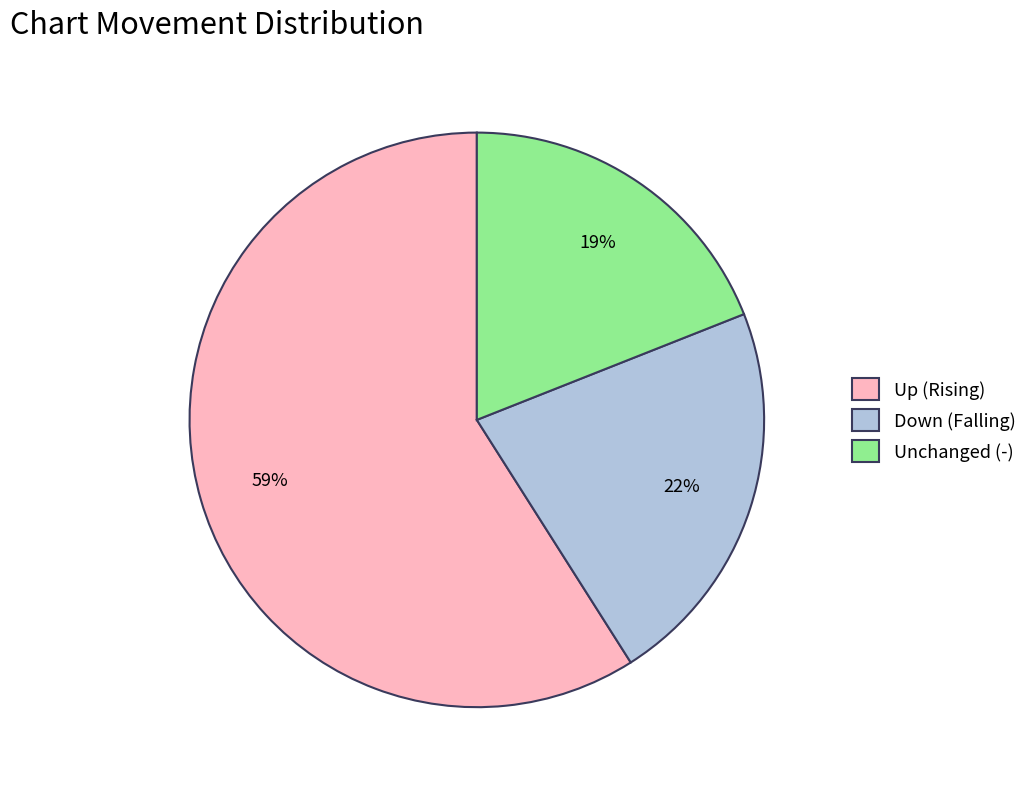

How many segments does this pie chart have?

3